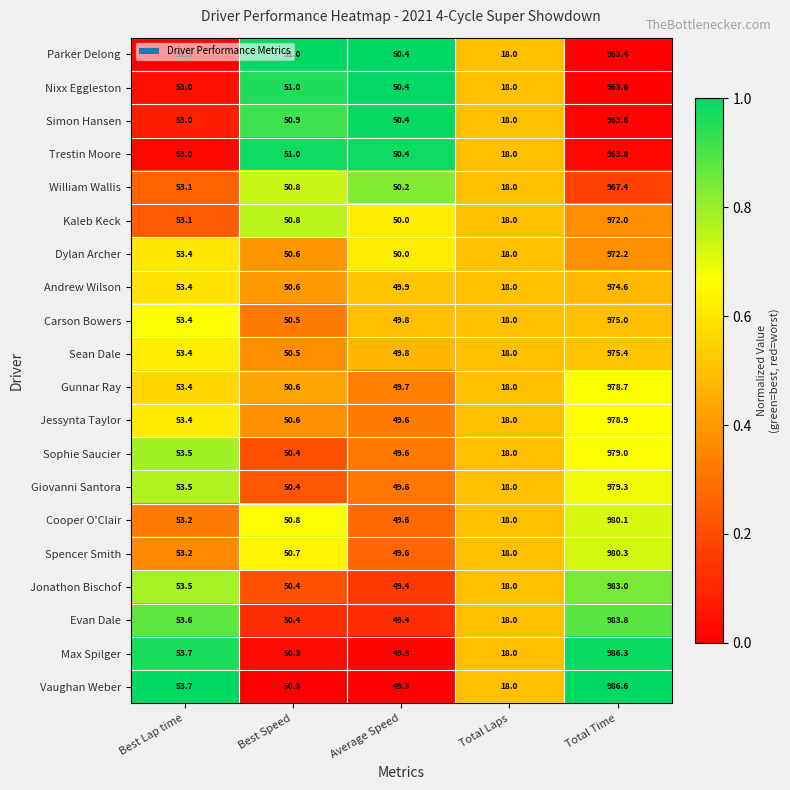

What is the average value of the Parker Delong series?

227.1